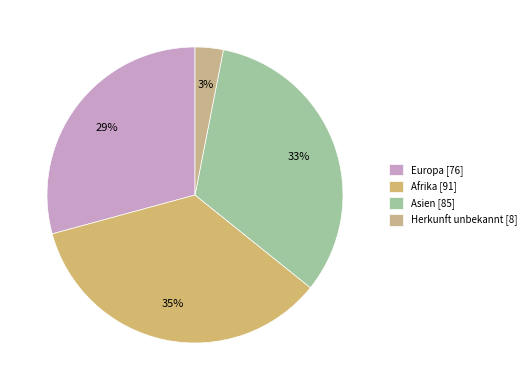

Is there any slice that represents more than half of the pie?

No